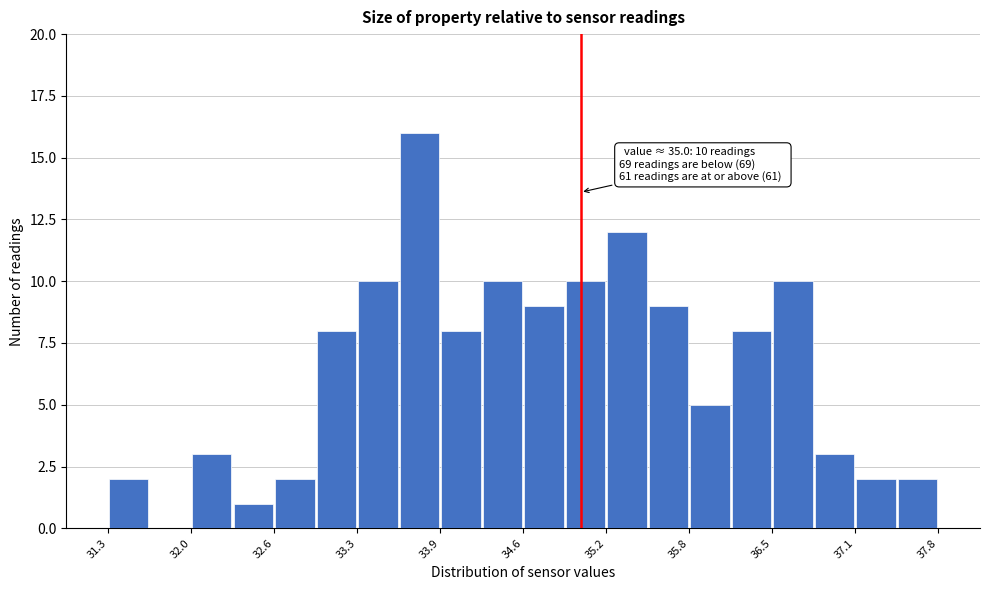

Around what value on the x-axis is the tallest bar? Give the approximate position of its centre, as read against the axis.

33.7